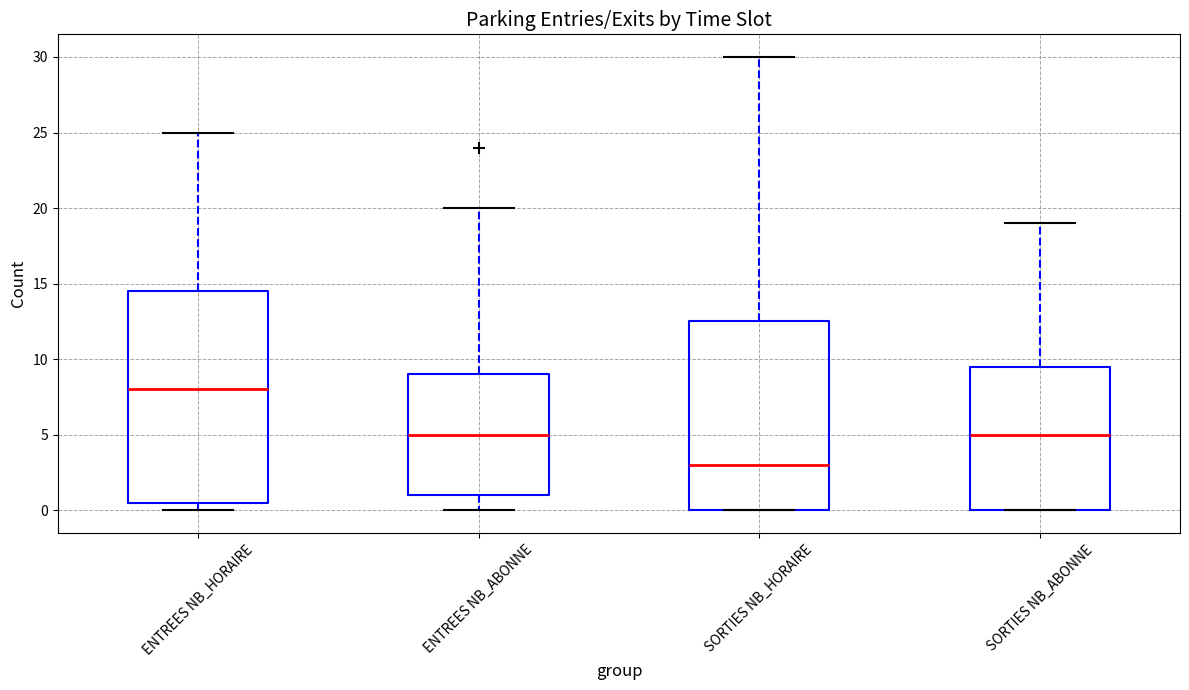

Where is the lower edge of the box for SORTIES NB_ABONNE on the y-axis? The values are not printed on the chart, so give them approximately, as read against the axis.

0.0